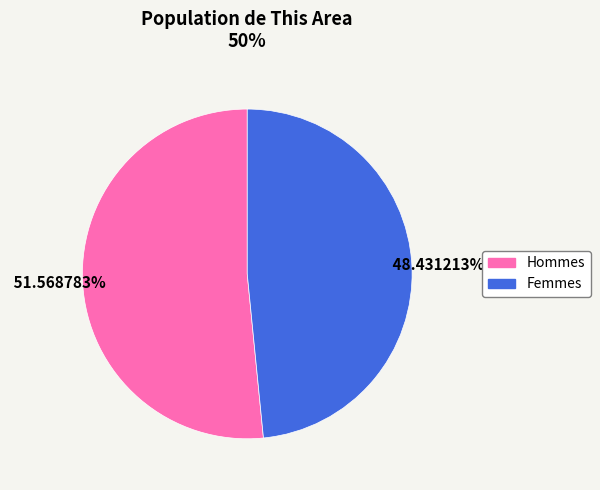

Is there a majority slice in this chart?

Yes